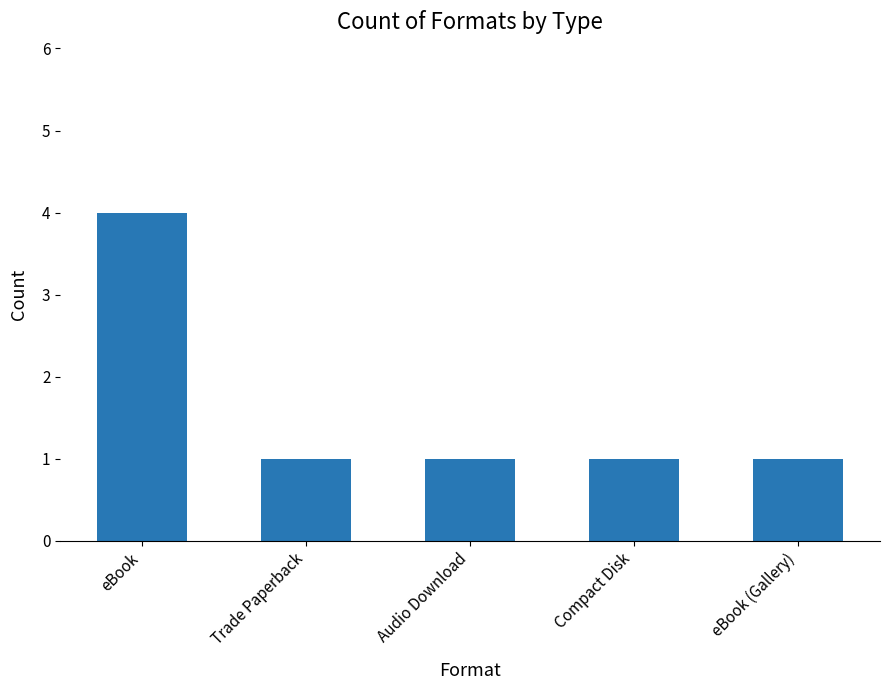

What is the maximum value shown in the chart?

4